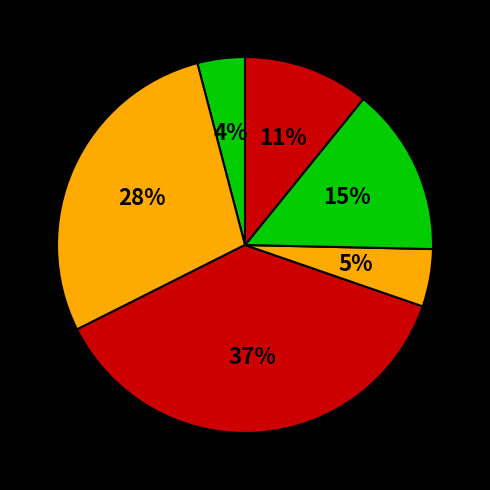

Count the number of slices in the pie.

6